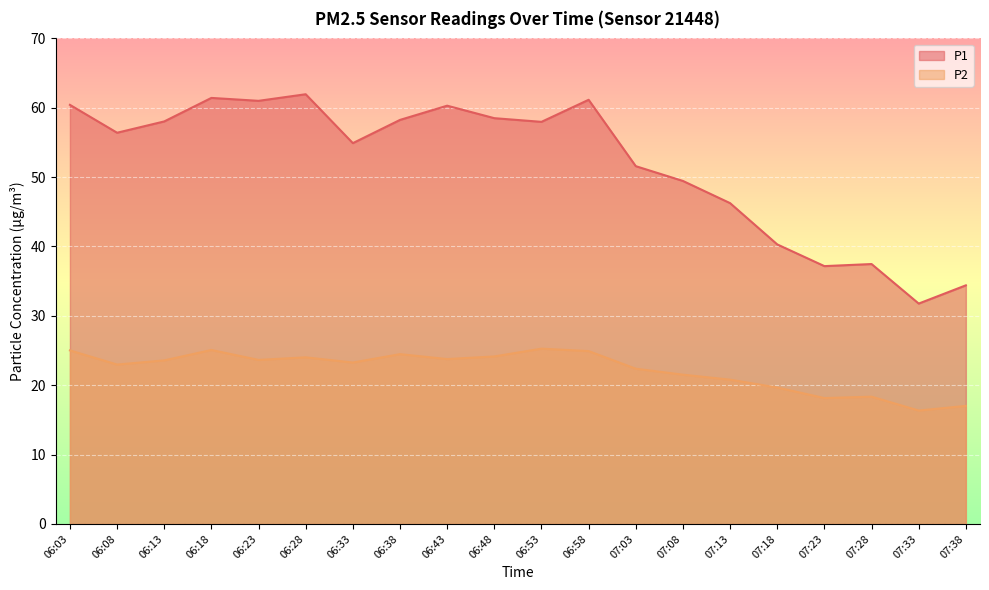

What are all the series names shown in the legend?

P1, P2